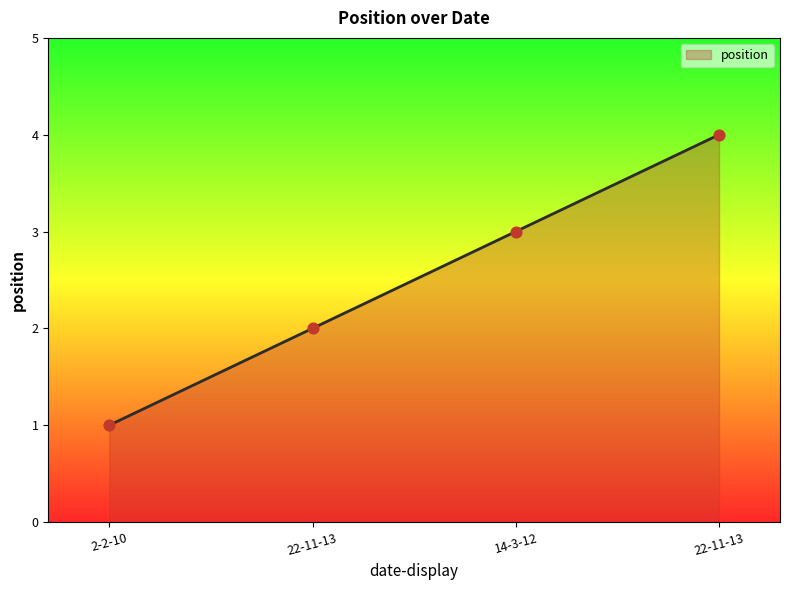

Does the chart have visible grid lines?

No